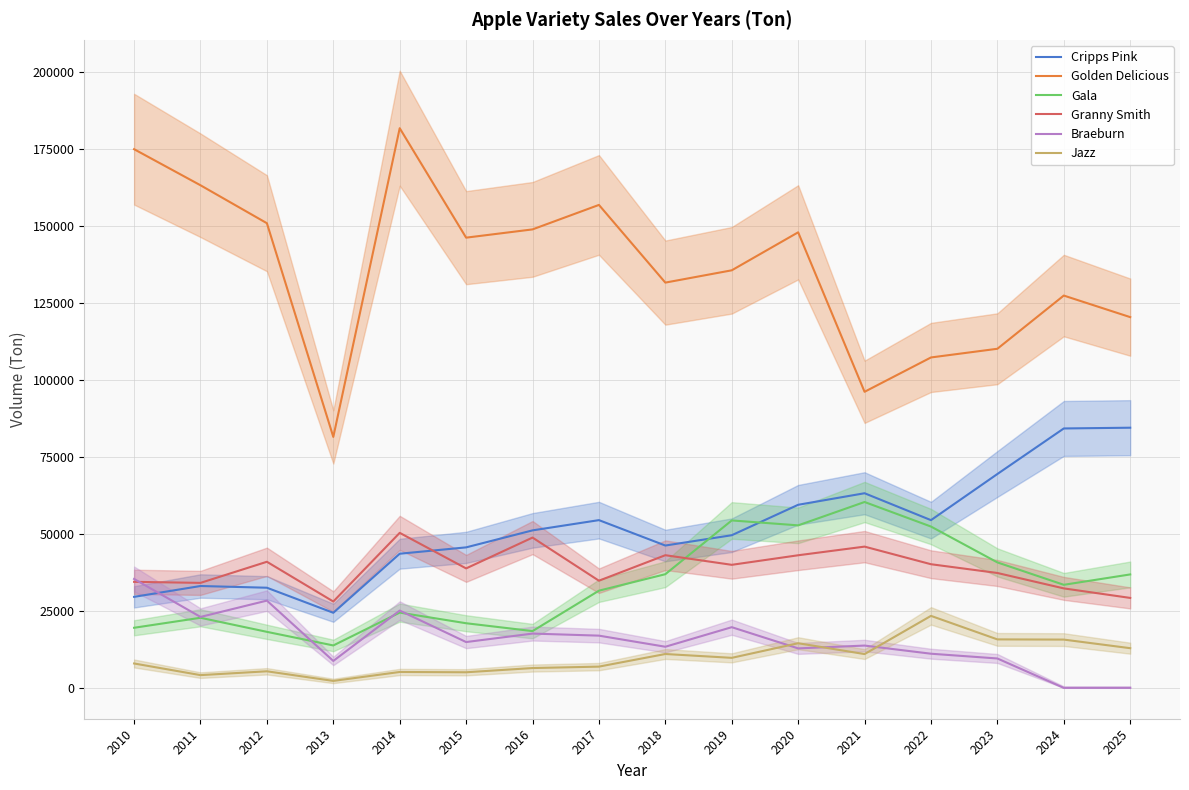

True or false: Jazz and Granny Smith intersect in this chart.

False